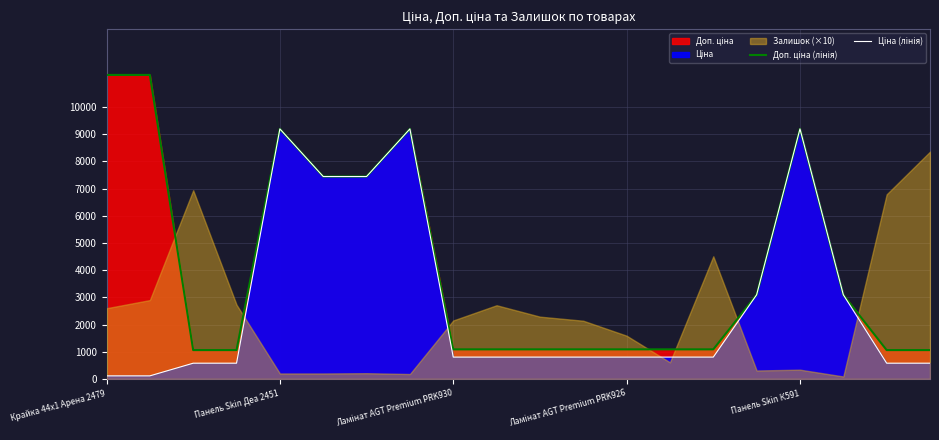

What is the greatest value displayed?

11182.0